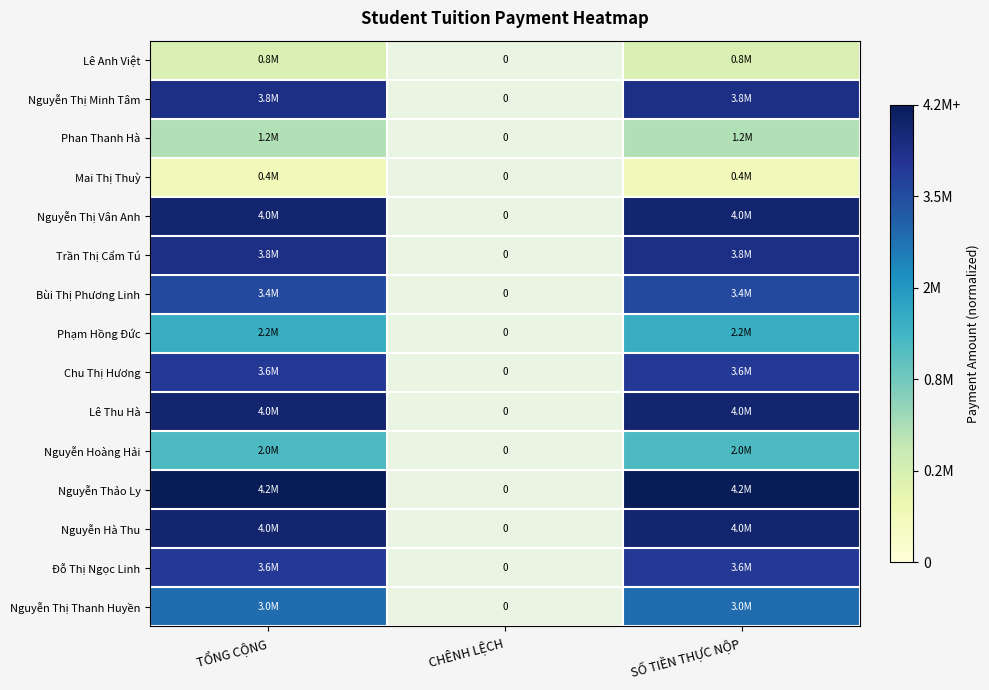

Is the value of Nguyễn Hoàng Hải at CHÊNH LỆCH greater than the value of Phạm Hồng Đức at TỔNG CỘNG?

No